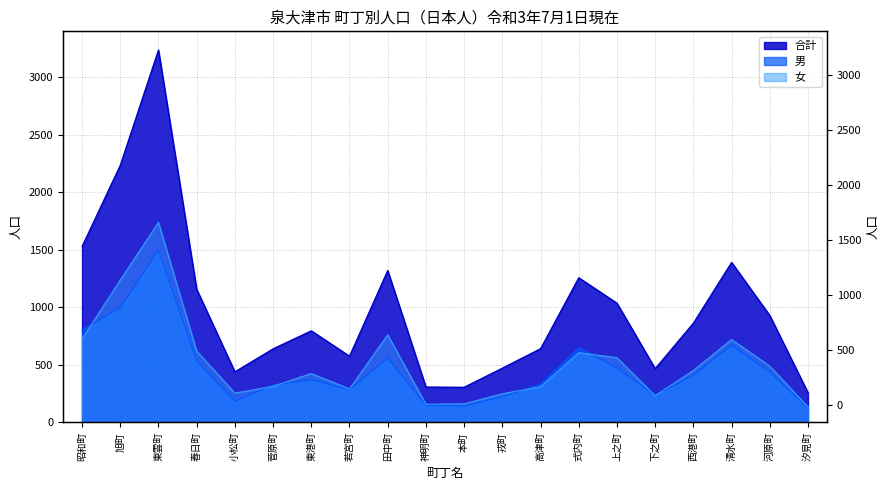

Reading left to right, transcribe all the data shown in this chart.

男: 昭和町=803	旭町=997	東雲町=1497	春日町=537	小松町=185	菅原町=326	東港町=371	若宮町=285	田中町=559	神明町=150	本町=144	戎町=223	高津町=331	式内町=651	上之町=474	下之町=236	西港町=411	清水町=670	河原町=440	汐見町=124
女: 昭和町=725	旭町=1236	東雲町=1737	春日町=620	小松町=255	菅原町=314	東港町=425	若宮町=291	田中町=761	神明町=158	本町=162	戎町=249	高津町=310	式内町=606	上之町=562	下之町=232	西港町=452	清水町=720	河原町=489	汐見町=134
合計: 昭和町=1528	旭町=2233	東雲町=3234	春日町=1157	小松町=440	菅原町=640	東港町=796	若宮町=576	田中町=1320	神明町=308	本町=306	戎町=472	高津町=641	式内町=1257	上之町=1036	下之町=468	西港町=863	清水町=1390	河原町=929	汐見町=258